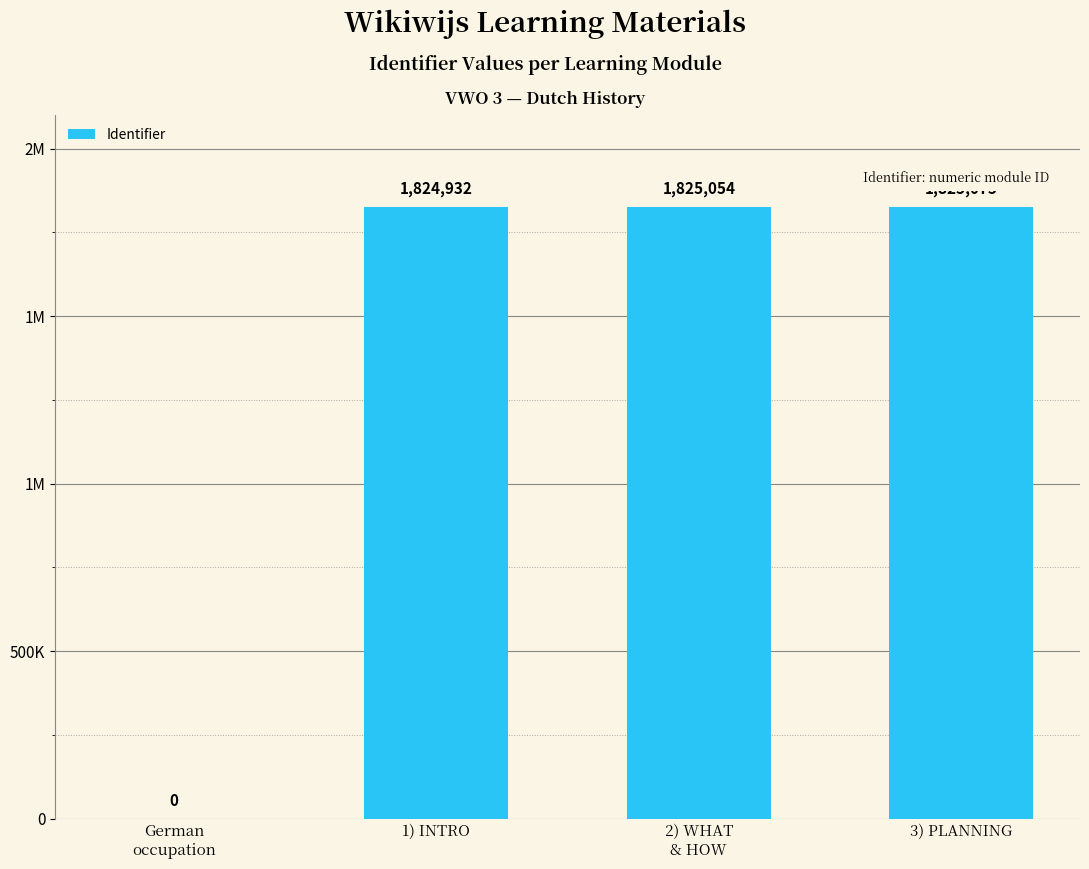

Does the chart contain stacked bars?

No